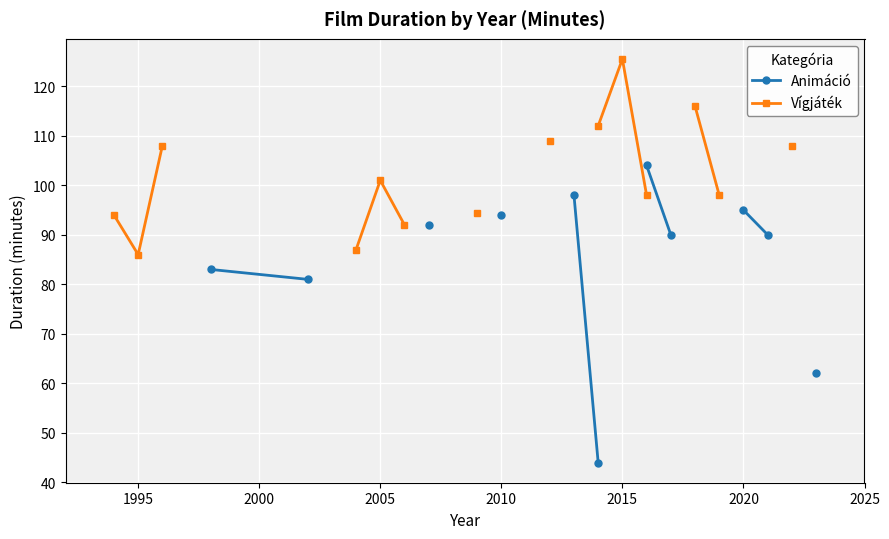

What is the maximum value shown in the chart?

125.5